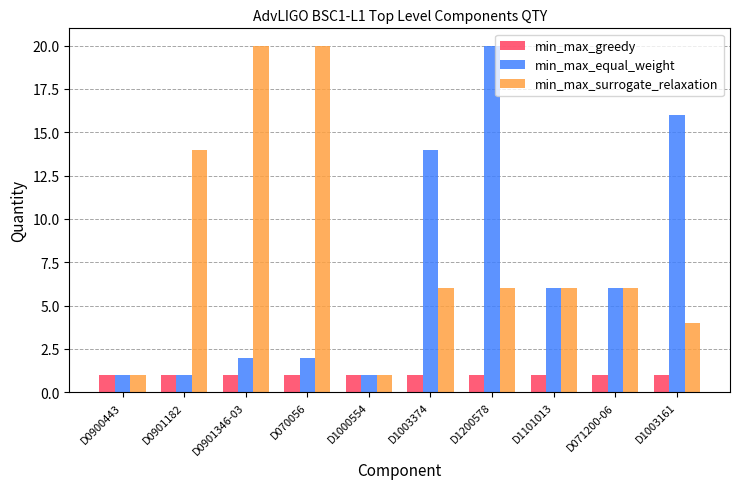

The min_max_greedy series shows 1 at D0901182. True or false?

True